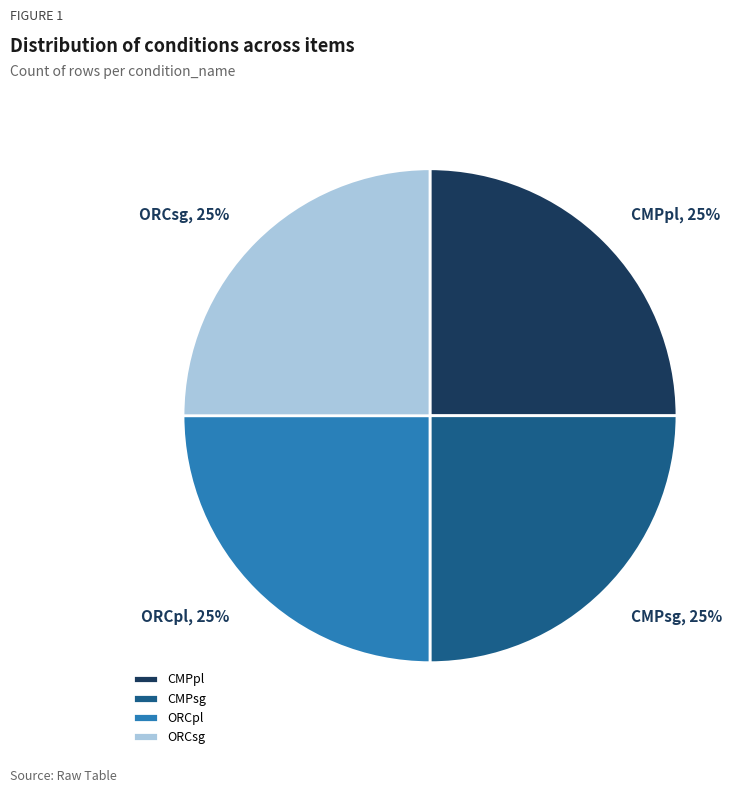

What percentage is the ORCsg slice, to the nearest percent?

25%